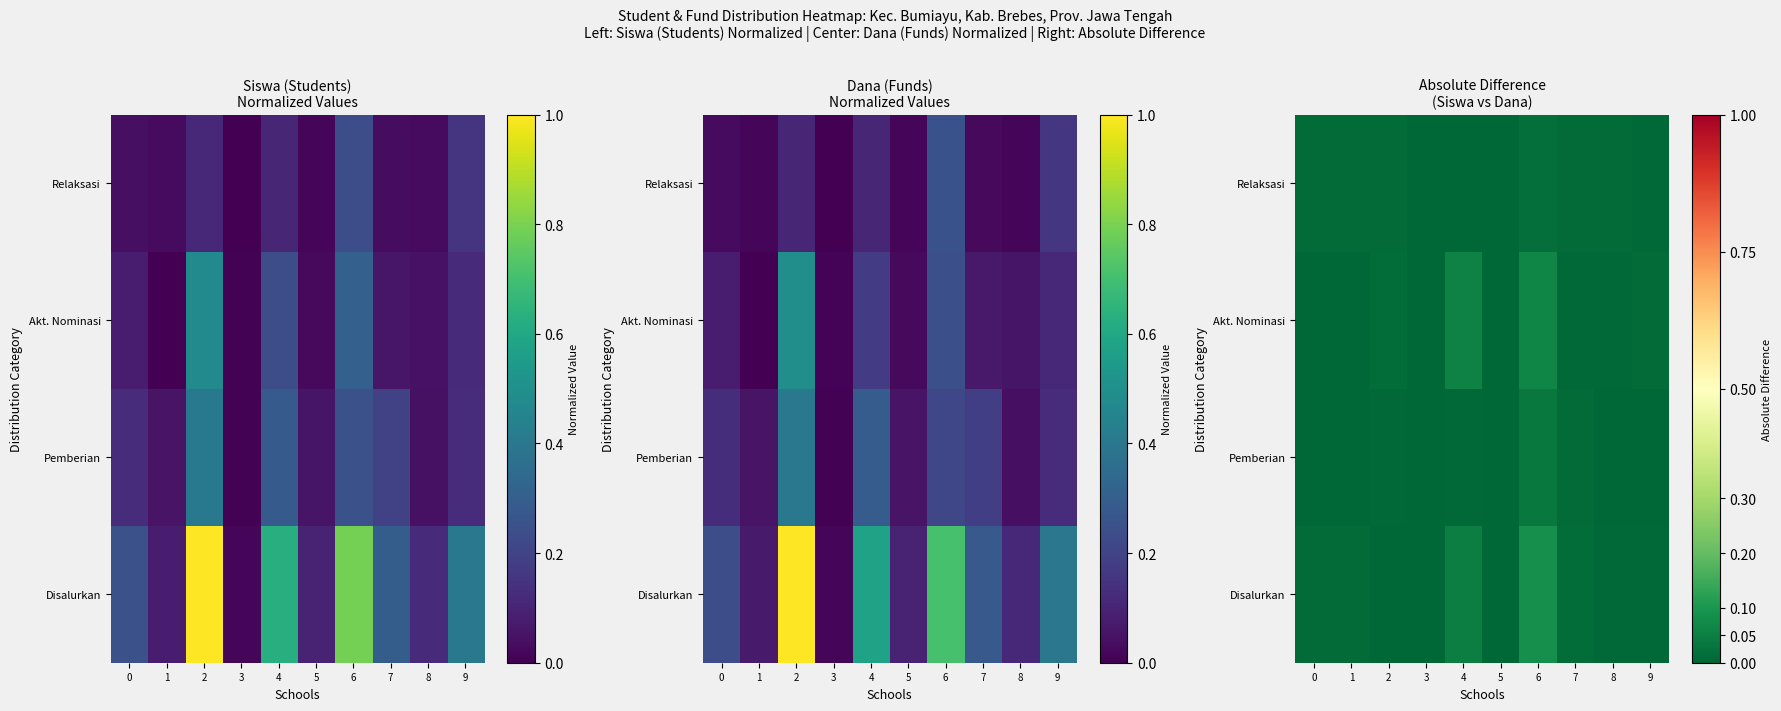

At how many categories does at least one series exceed 0?

10